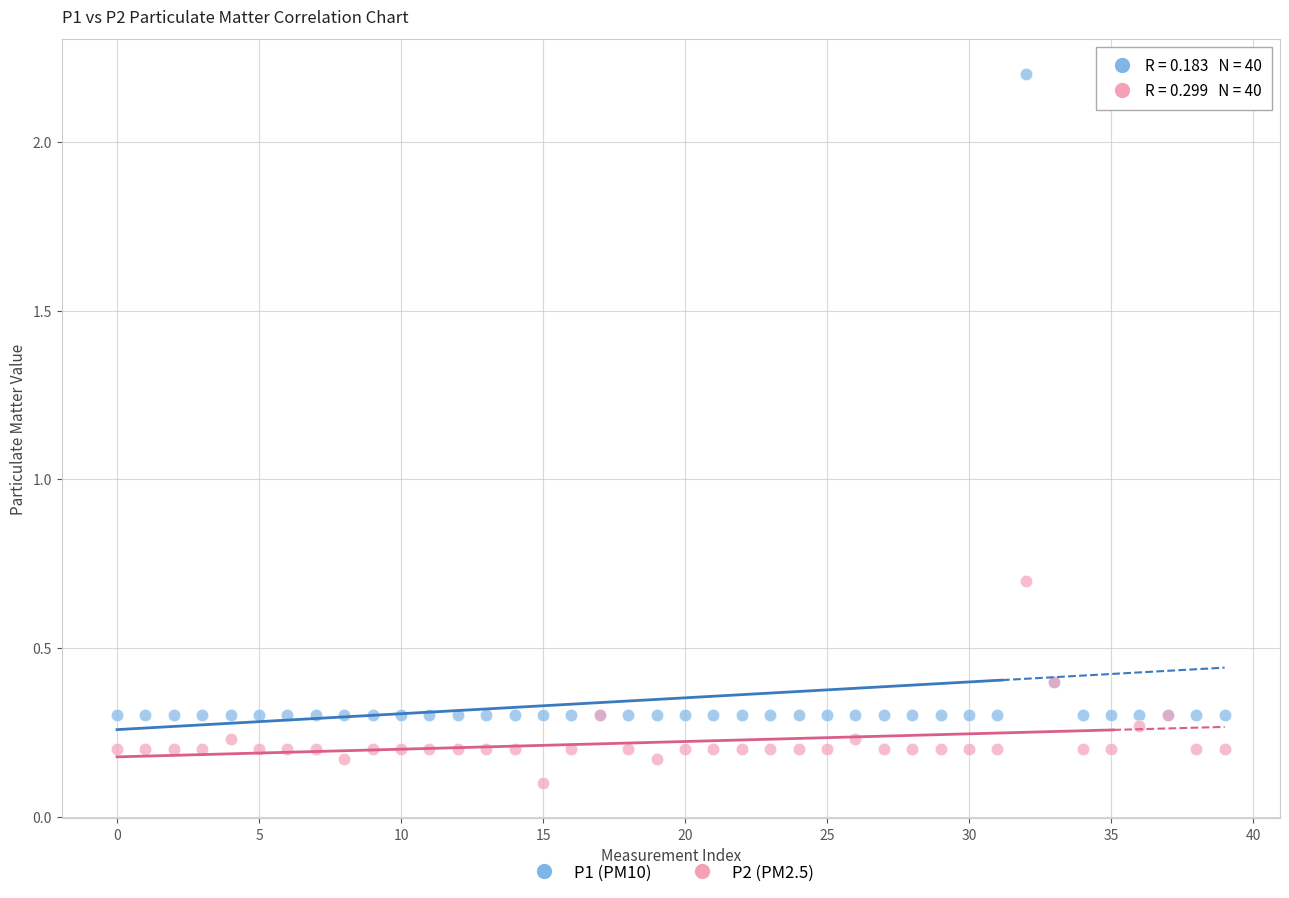

Across all series, what Y value is closest to 1?

0.7